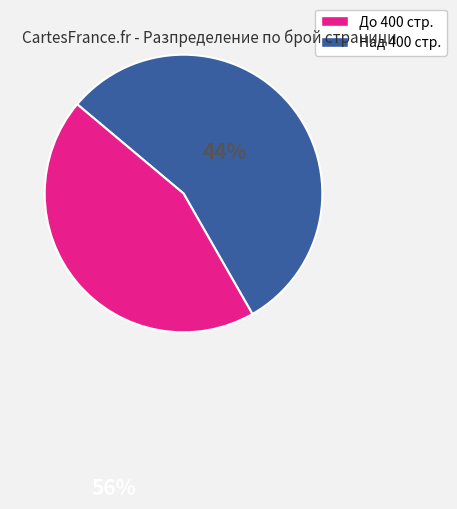

Does any single category account for the majority?

Yes